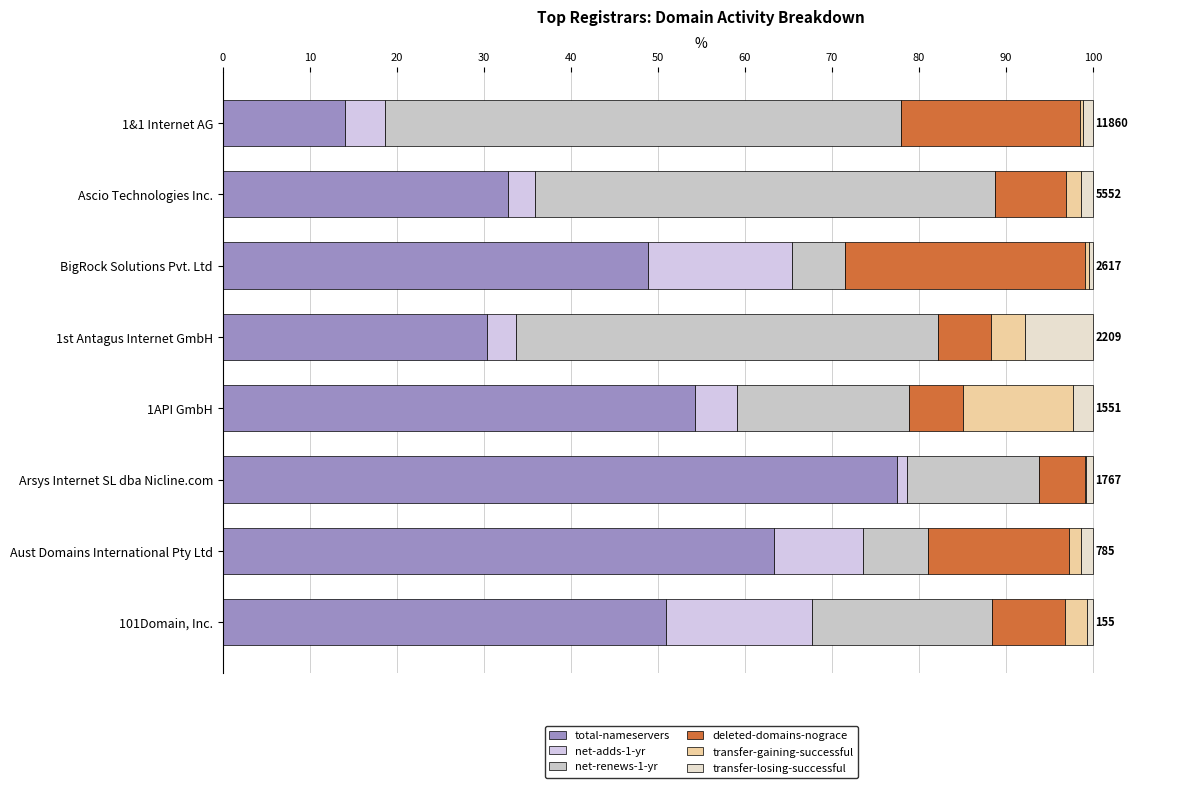

How many series are shown in this chart?

6